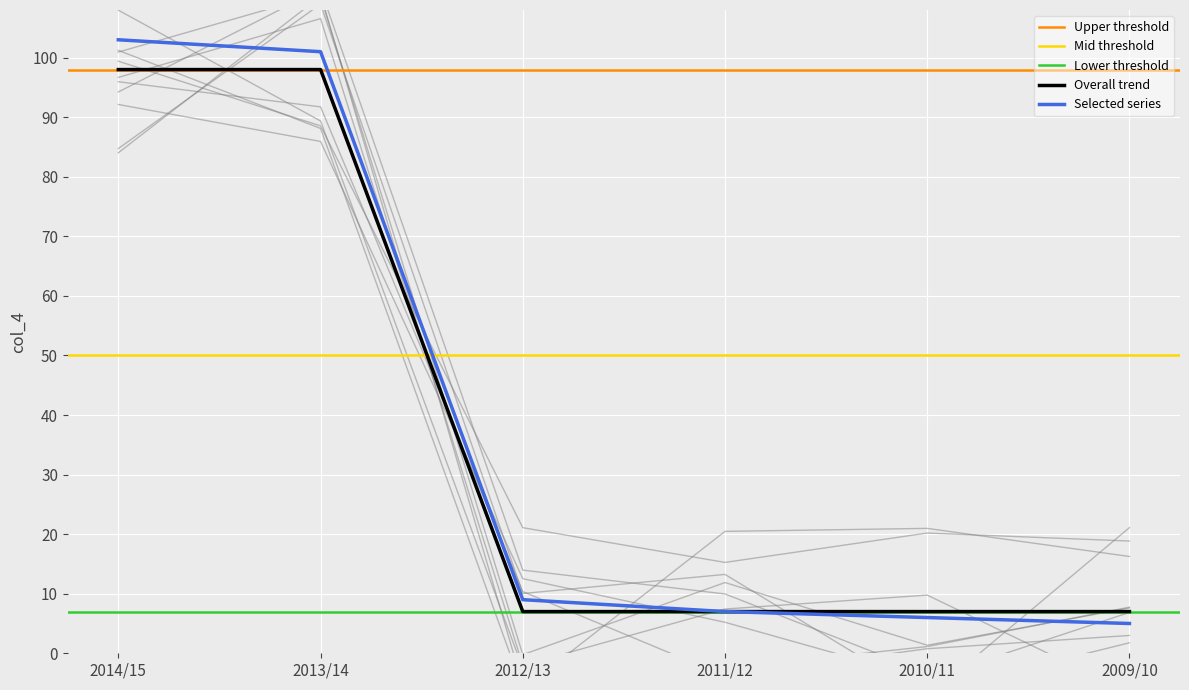

What is the maximum value for Overall trend?

98